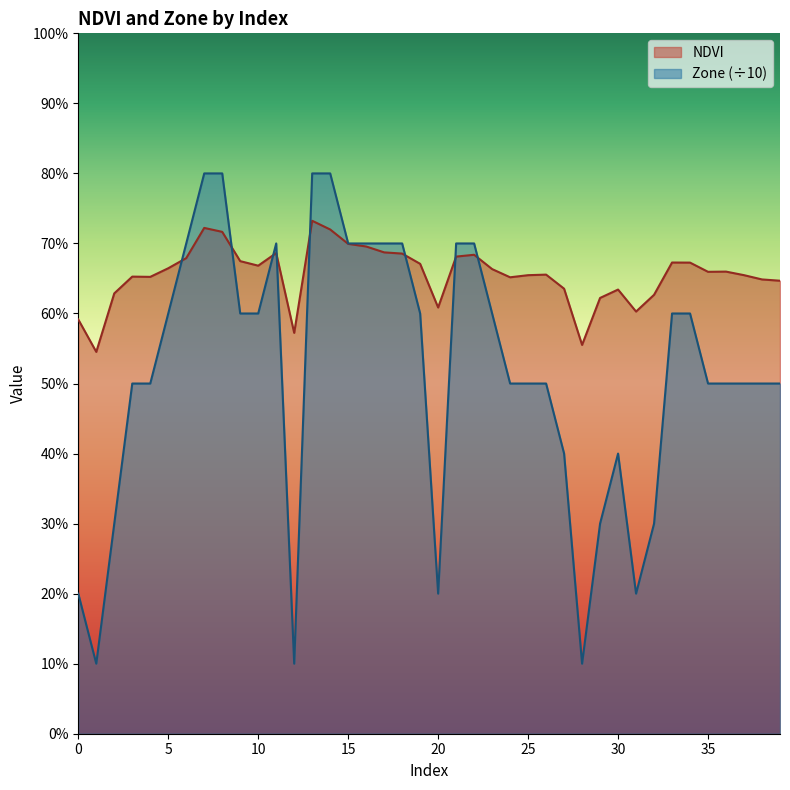

The Zone series shows 0.6 at 23. True or false?

True